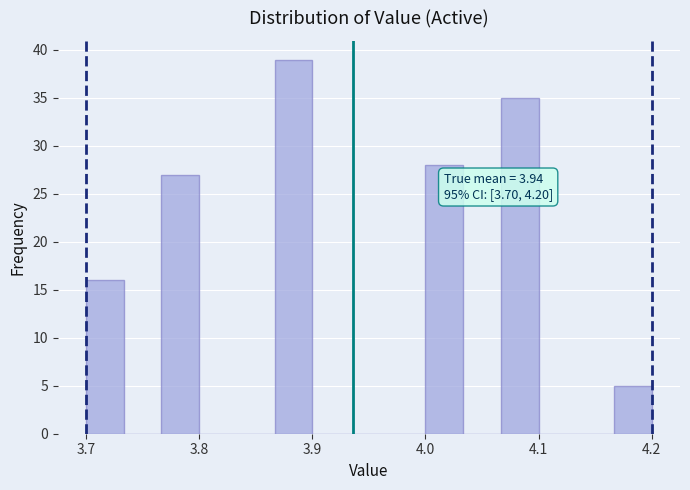

Around what value on the x-axis is the tallest bar? Give the approximate position of its centre, as read against the axis.

3.88